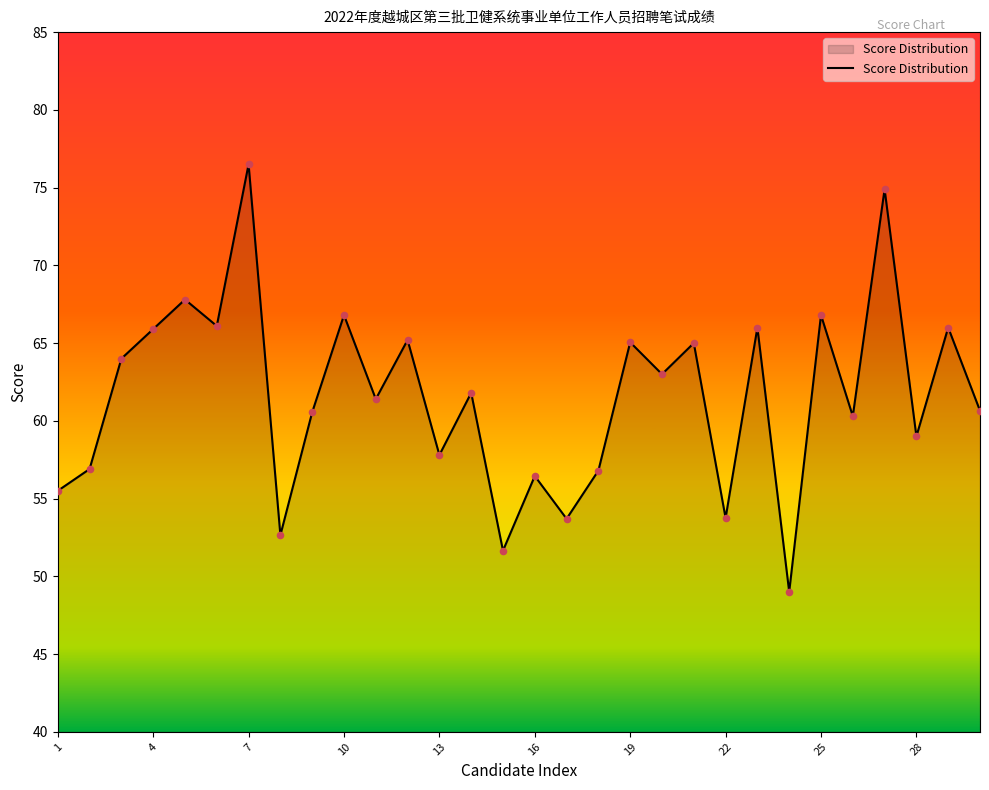

What is the maximum value shown in the chart?

76.5